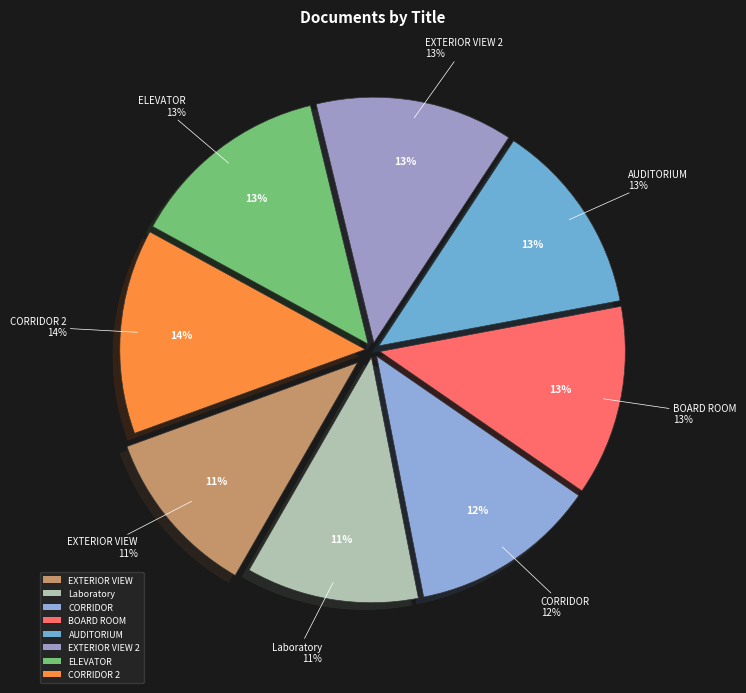

What is the smallest slice in the pie chart?

EXTERIOR VIEW